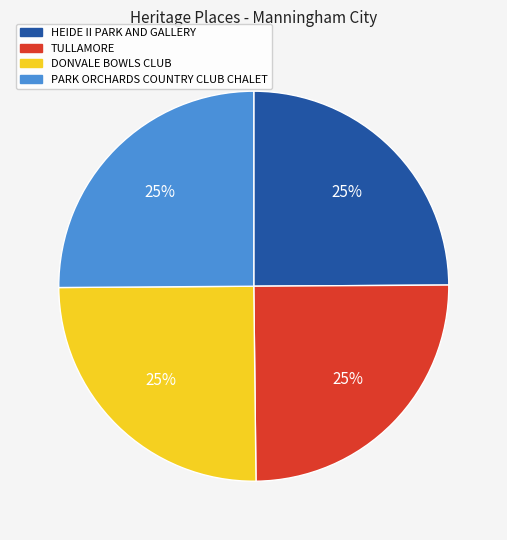

The HEIDE II PARK AND GALLERY slice represents 25% of the pie. True or false?

True